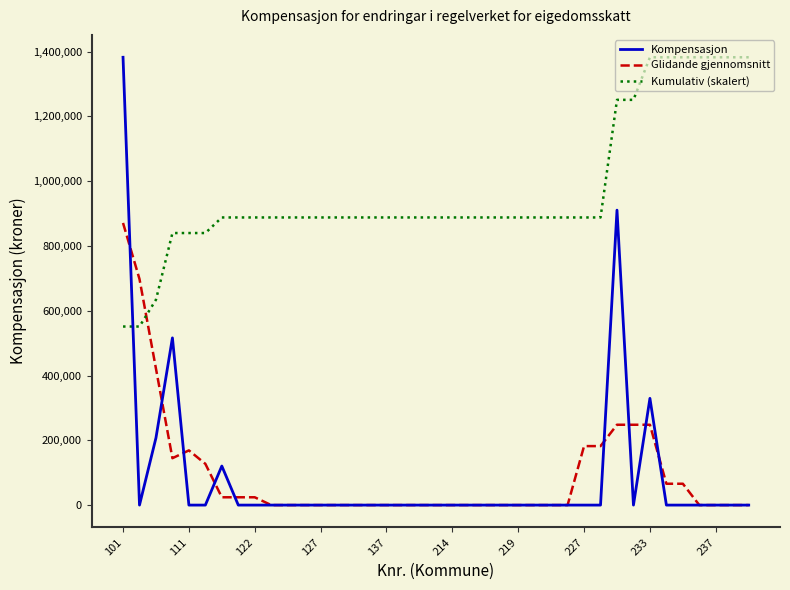

Which series has the largest total across all categories?

Kumulativ (skalert)